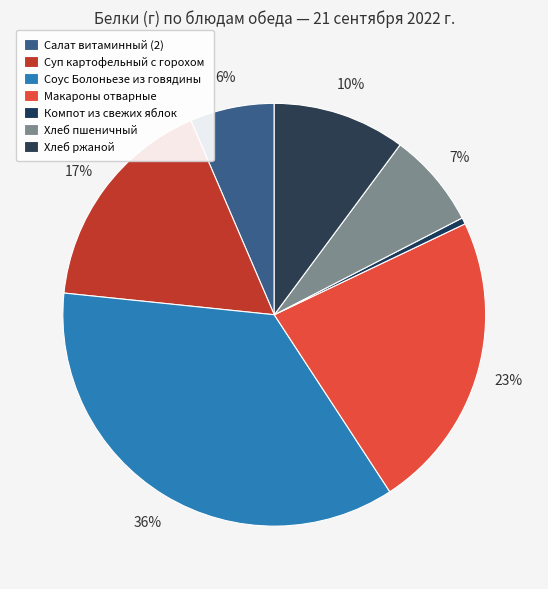

How much of the chart is everything except Макароны отварные?

77.1%